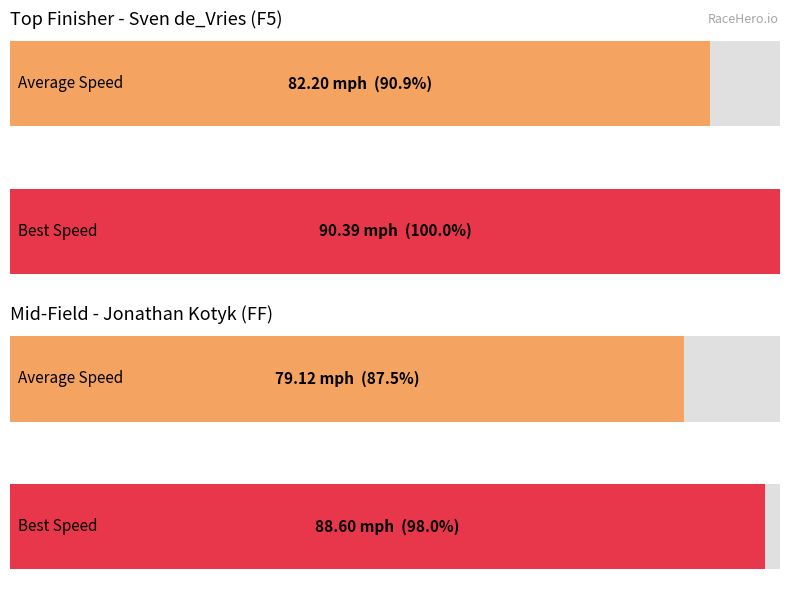

How many bars are there in each group?

2